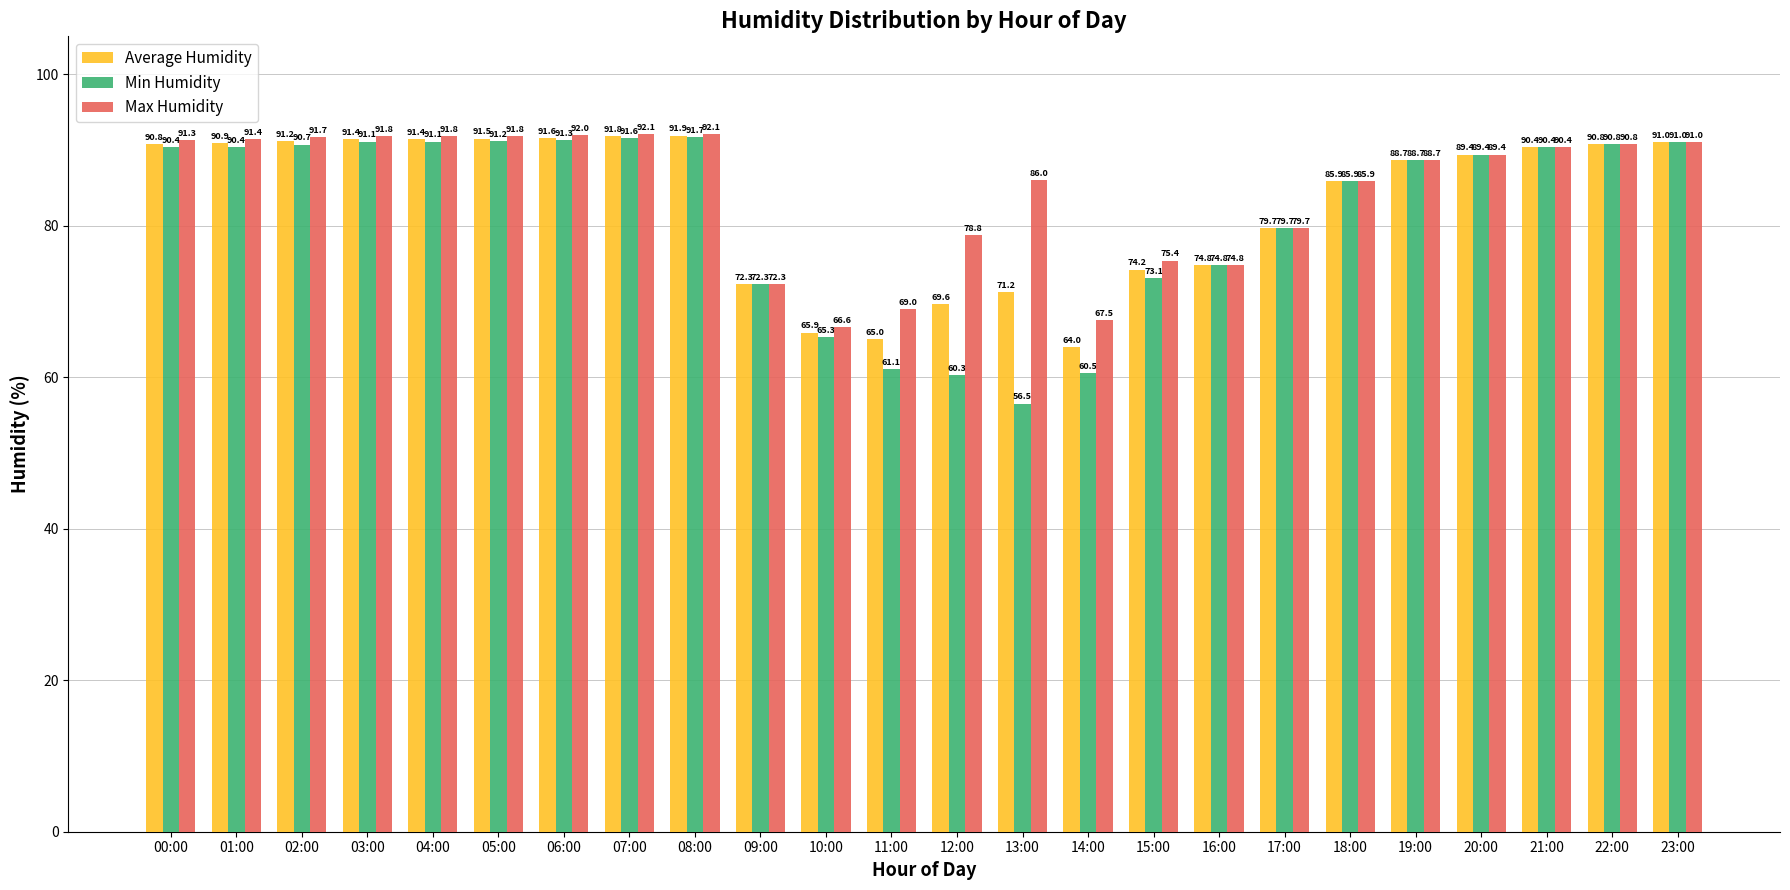

At which label is Min Humidity closest to 74?

16:00